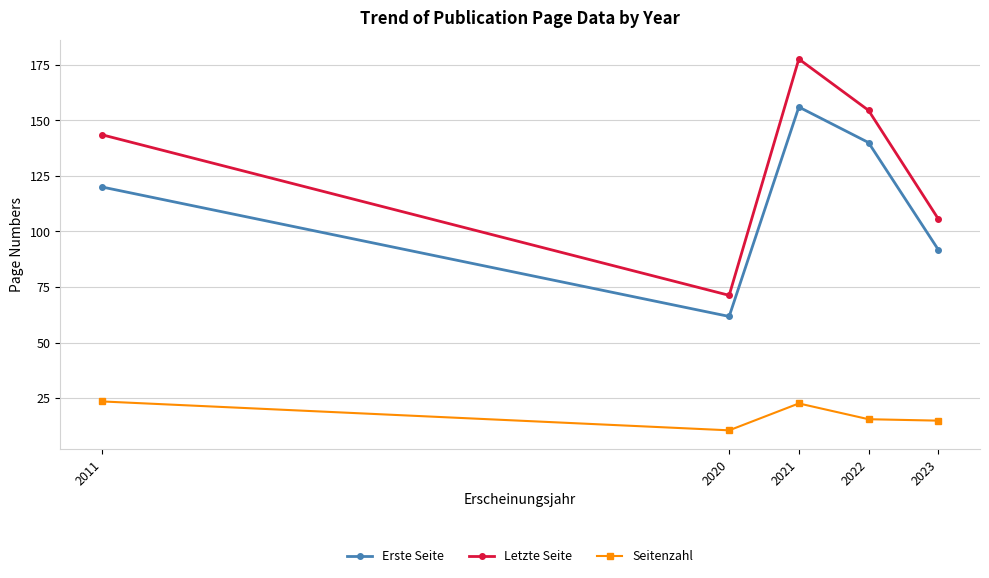

What value does the Seitenzahl series have at 2022?

15.5